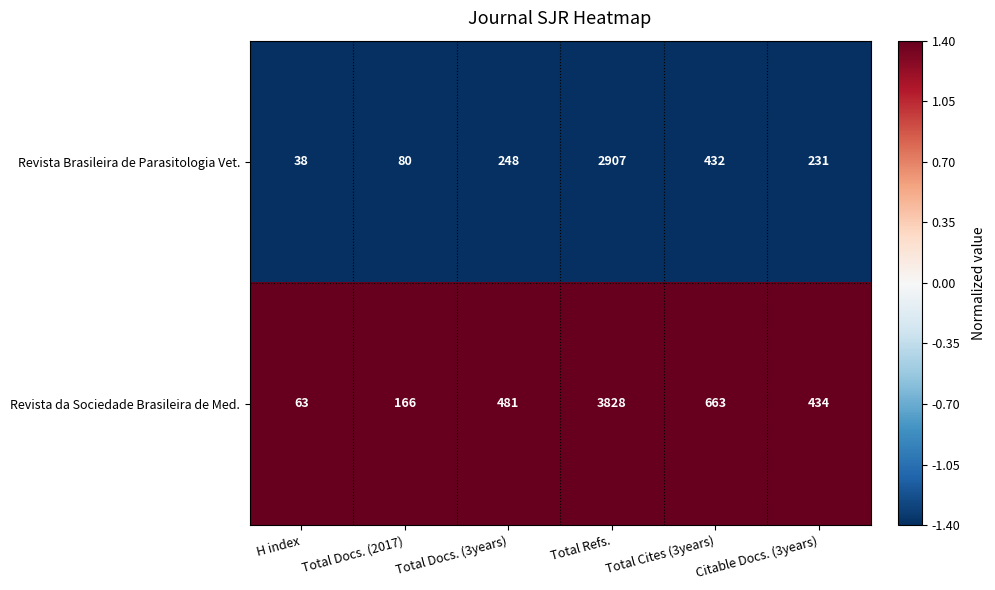

Which series has the largest range (max minus min)?

Revista da Sociedade Brasileira de Med.